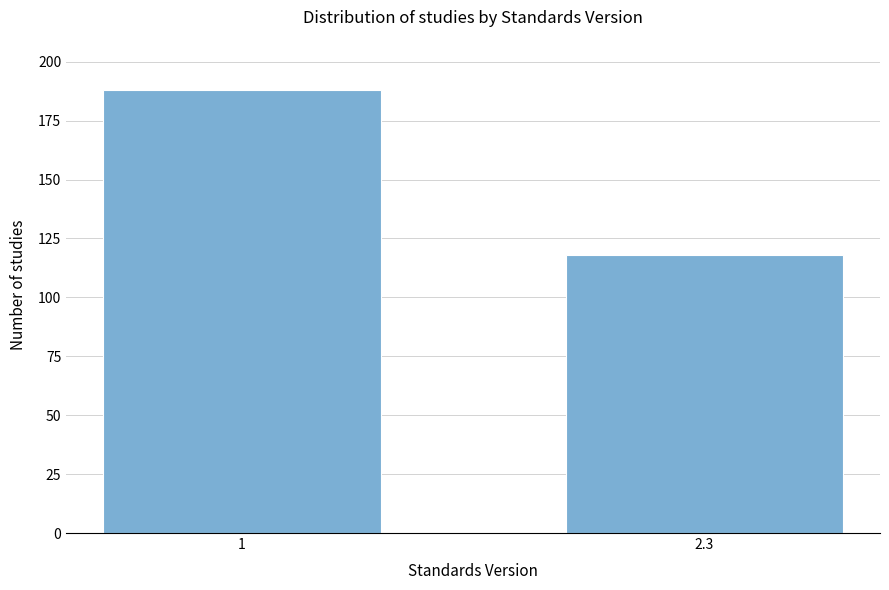

Reading left to right, list all the values displayed in this chart.

1=188	2.3=118